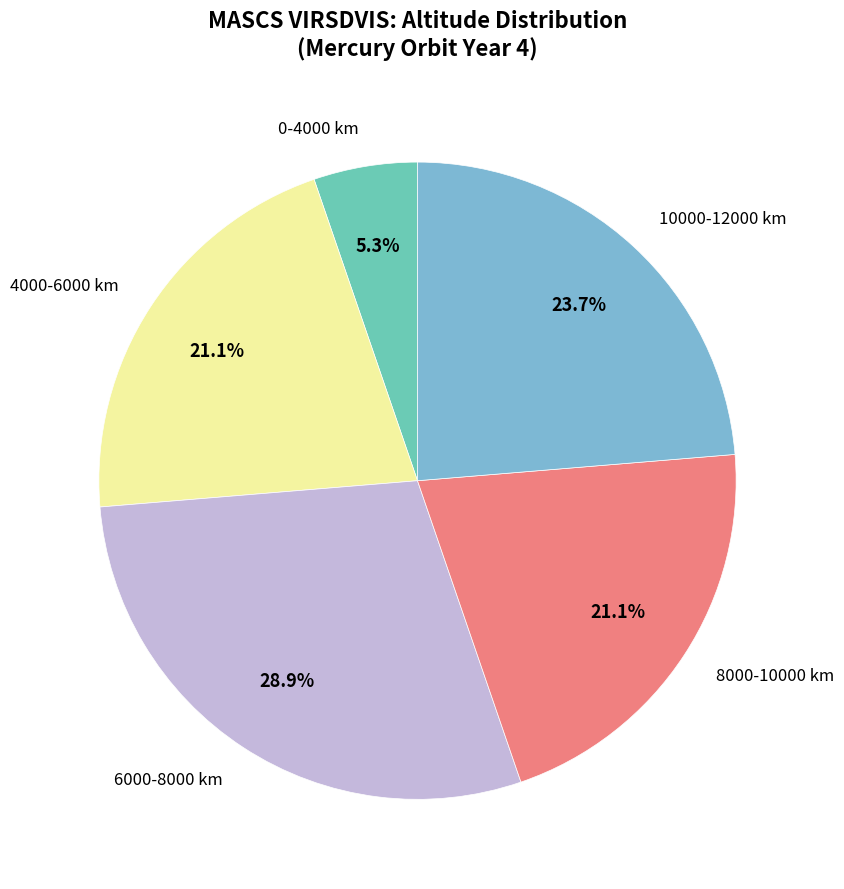

Which has a higher value, 0-4000 km or 6000-8000 km?

6000-8000 km